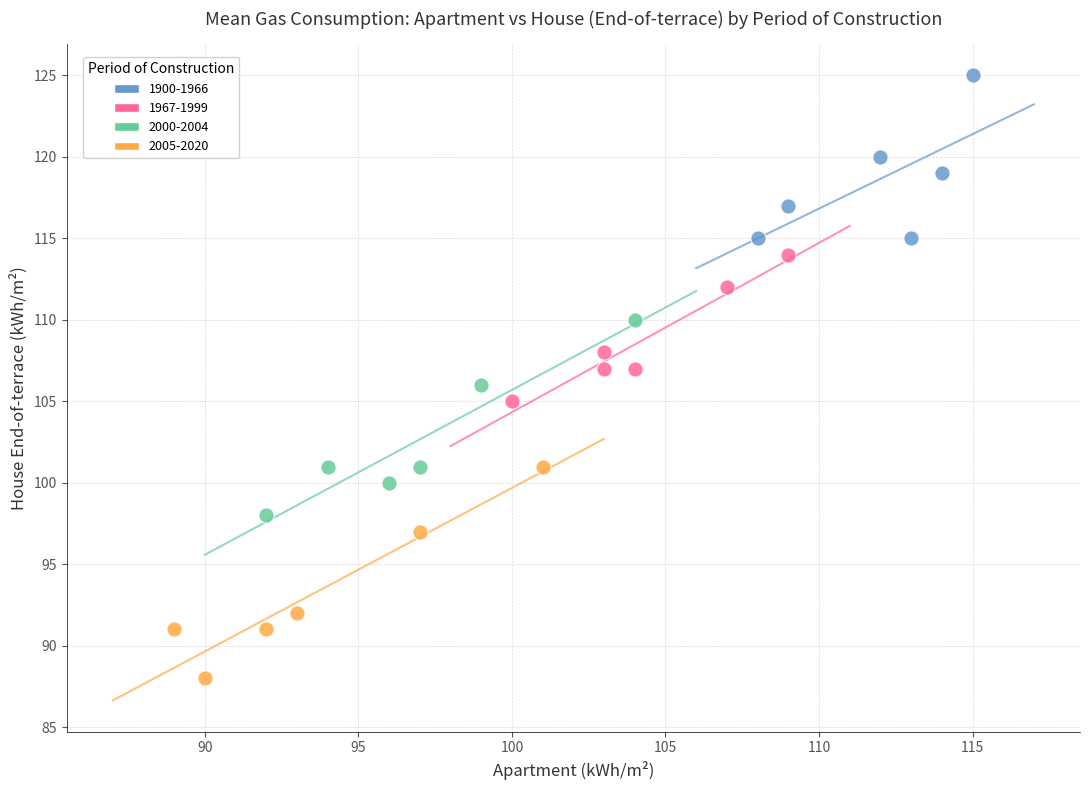

Which series contains the lowest Y value?

2005-2020